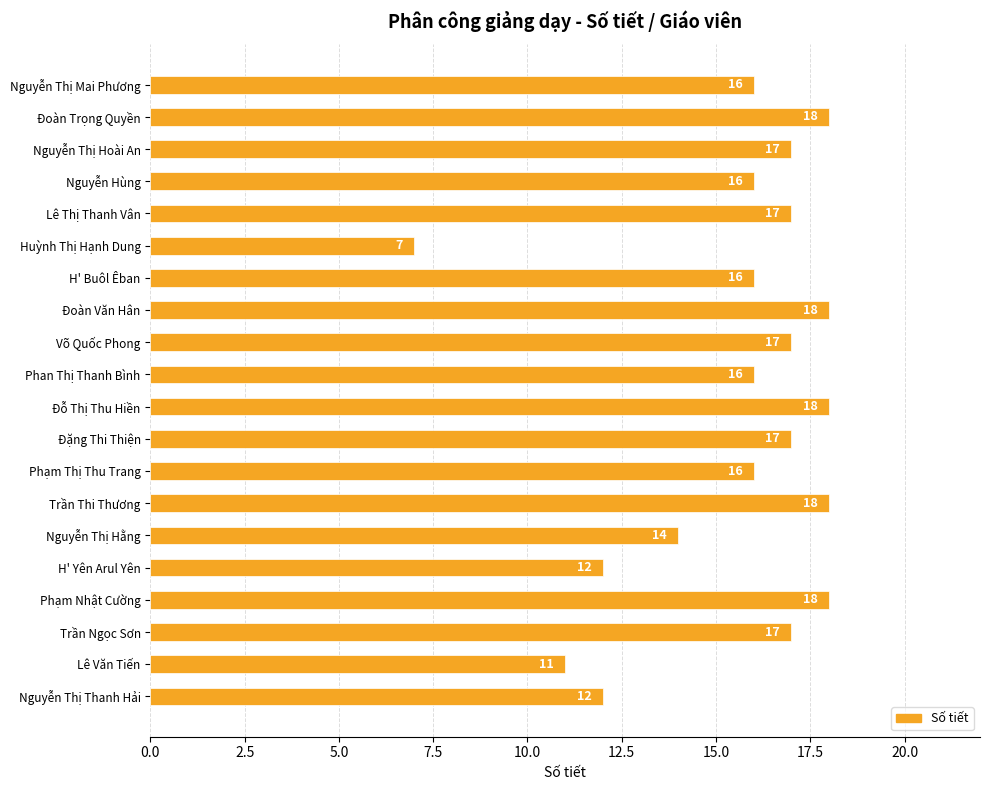

Which category has the lowest value across all series?

Huỳnh Thị Hạnh Dung